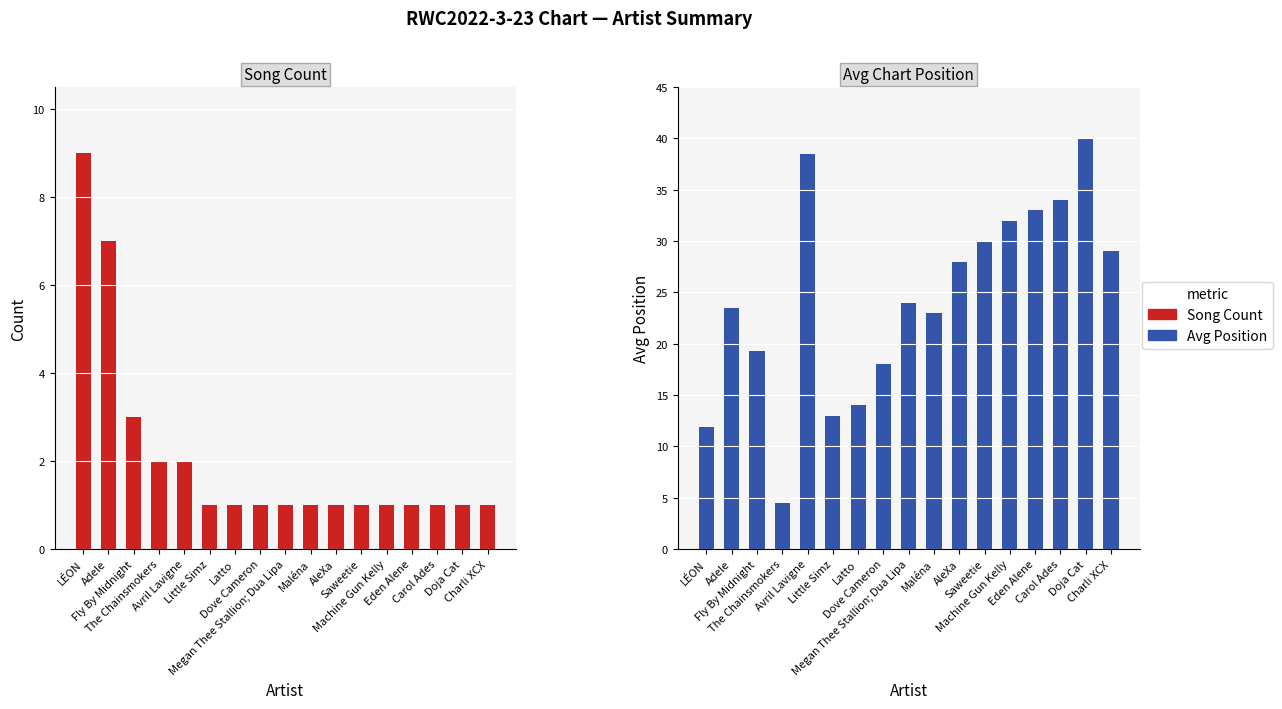

How many groups of bars are there?

17